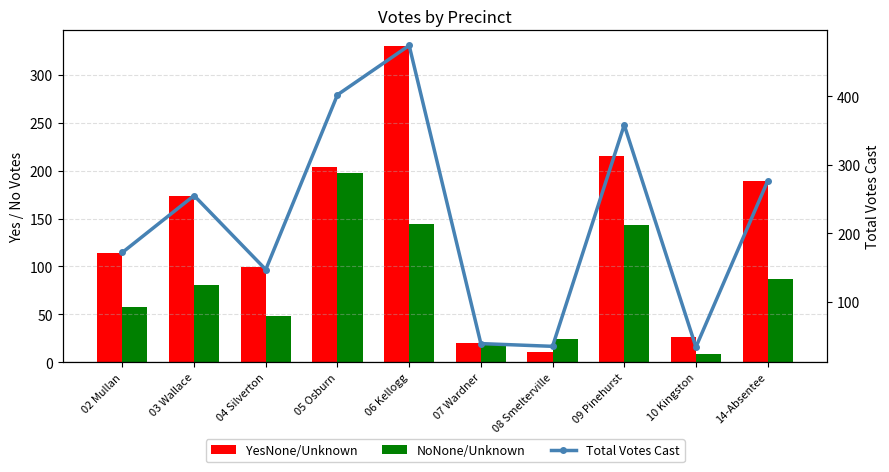

What is the average value of the YesNone/Unknown series?

138